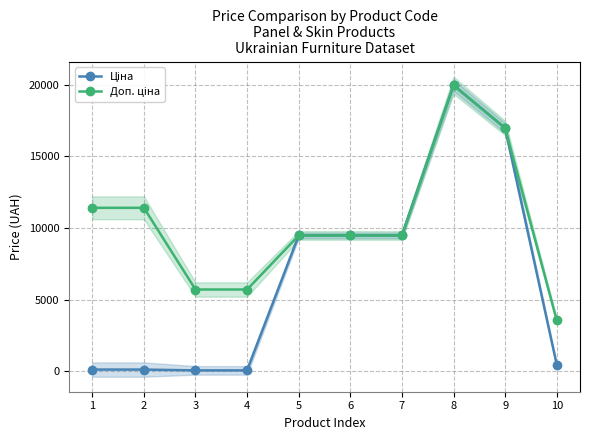

True or false: Ціна has a value of 57.0 at 3.

True